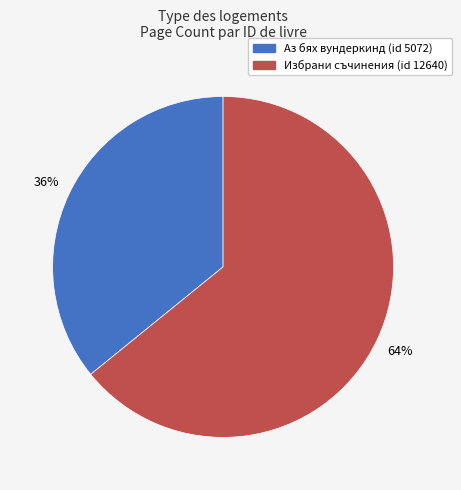

To the nearest percent, what is the difference between the largest and smallest slice percentages?

28%